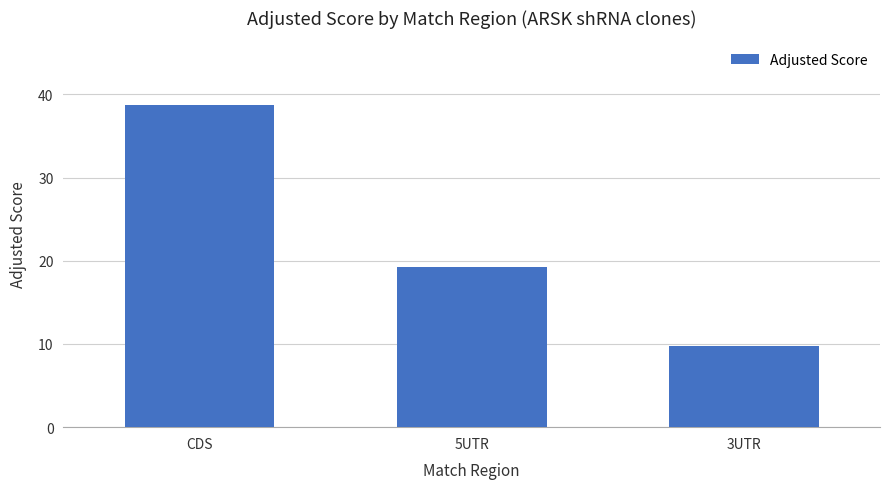

Does the chart contain any negative values?

No